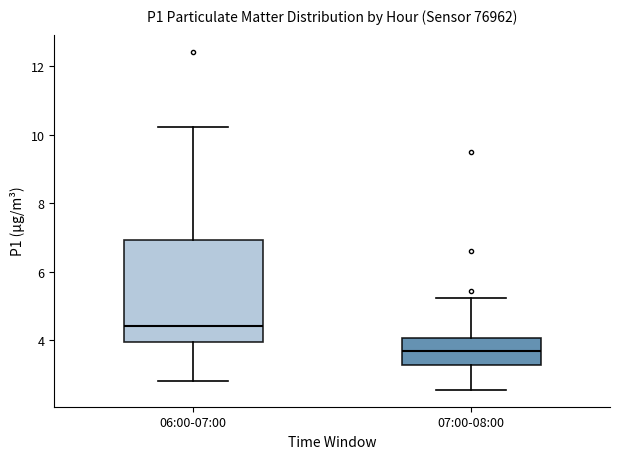

Where is the upper edge of the box for 06:00-07:00 on the y-axis? The values are not printed on the chart, so give them approximately, as read against the axis.

7.0